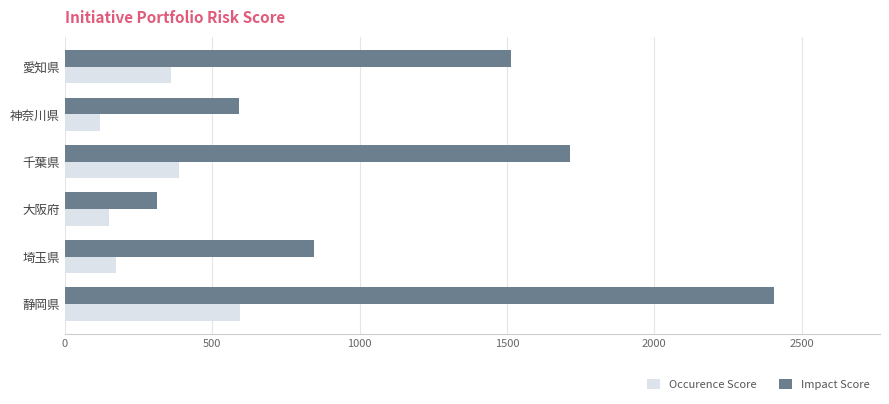

What is the sum of the Occurence Score values at 愛知県 and 千葉県?

745